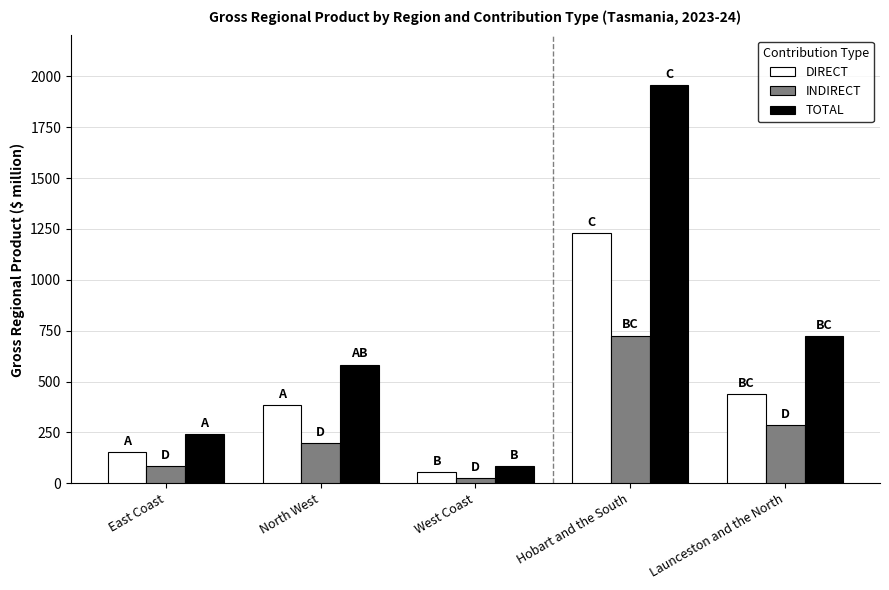

What is the label of the 1st bar from the left?

East Coast